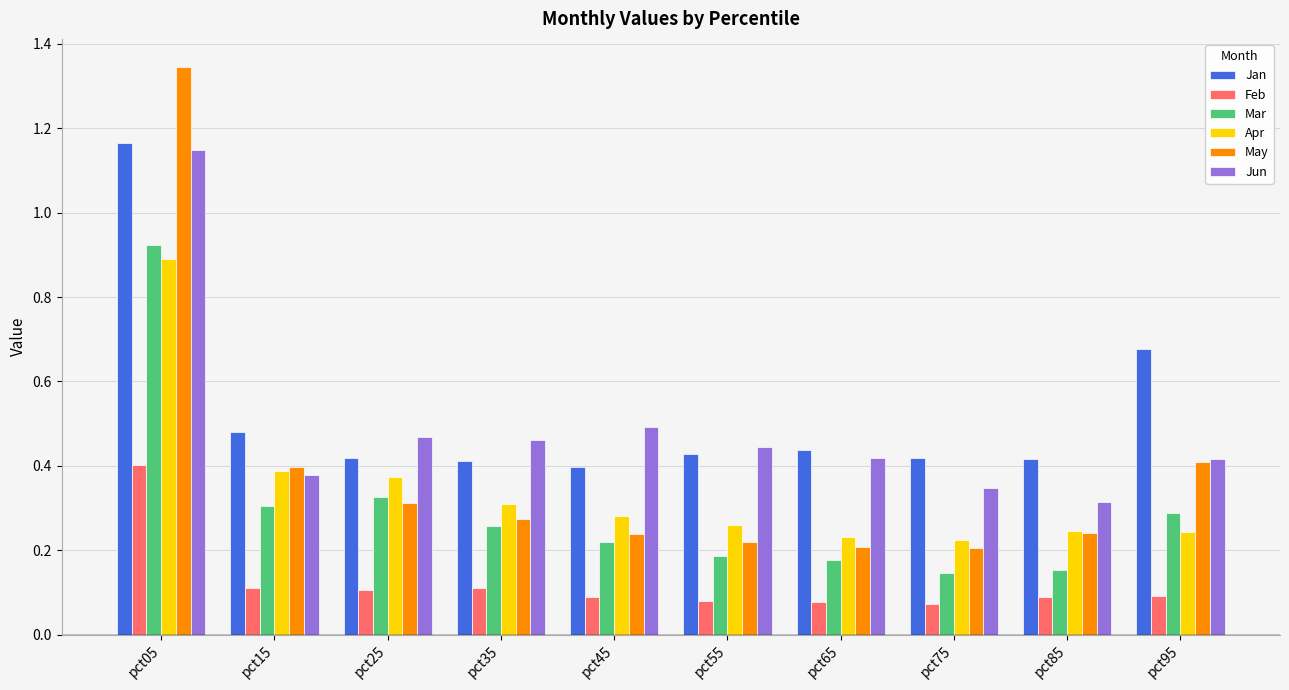

Which series changed the most between pct25 and pct55?

Mar